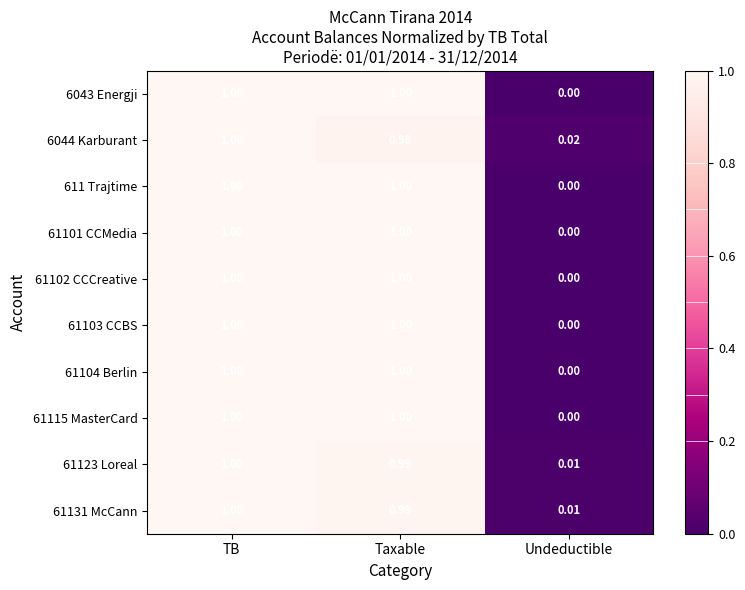

At which category is the sum across all series the highest?

TB